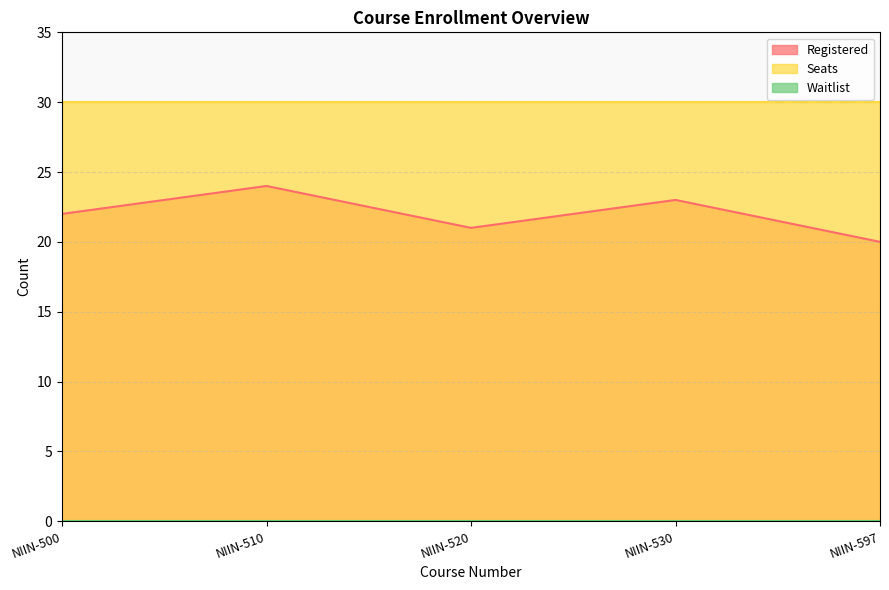

List the series in order of their peak value, highest first.

Seats, Registered, Waitlist